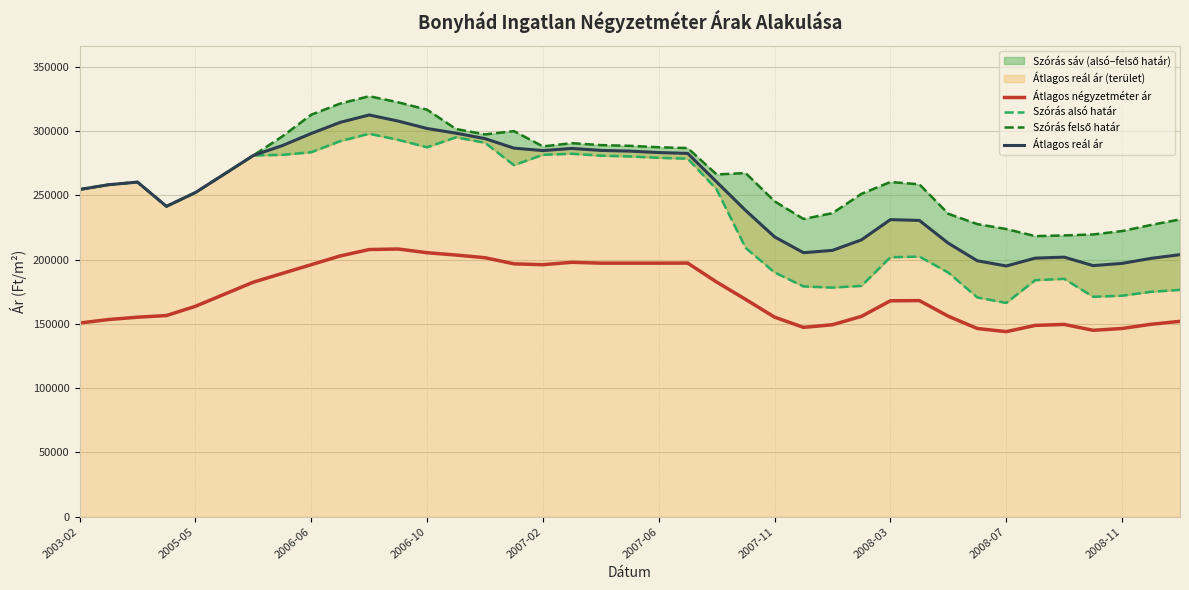

True or false: Átlagos reál ár and Átlagos négyzetméter ár intersect in this chart.

False